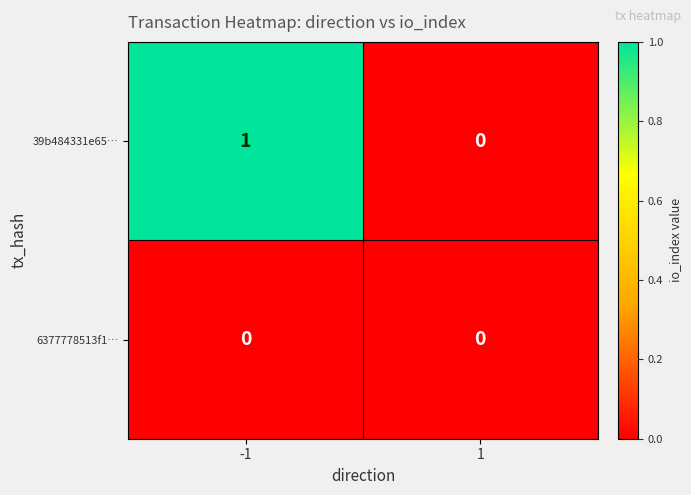

How many categories are shown in the chart?

2